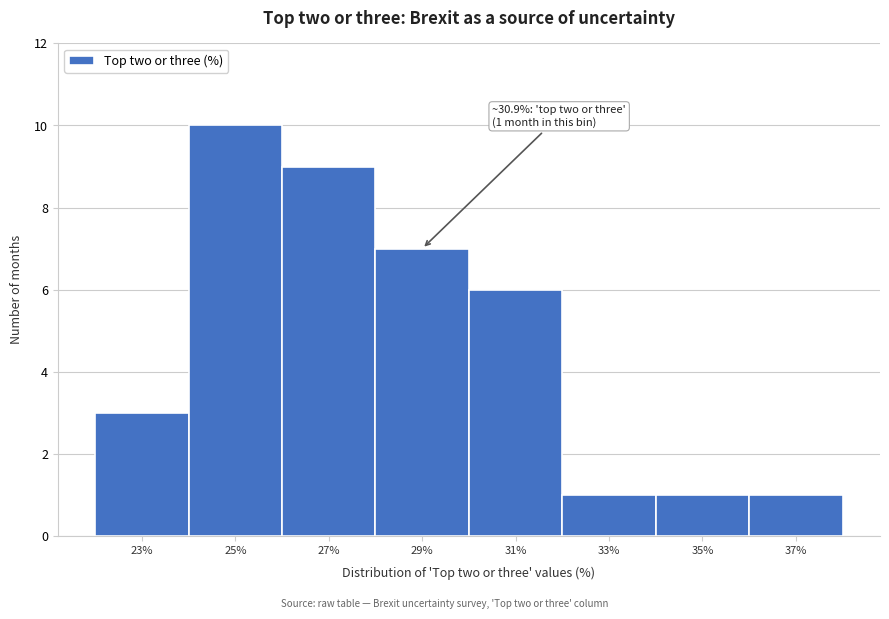

Reading right to left, list all the values displayed in this chart.

1	1	1	6	7	9	10	3